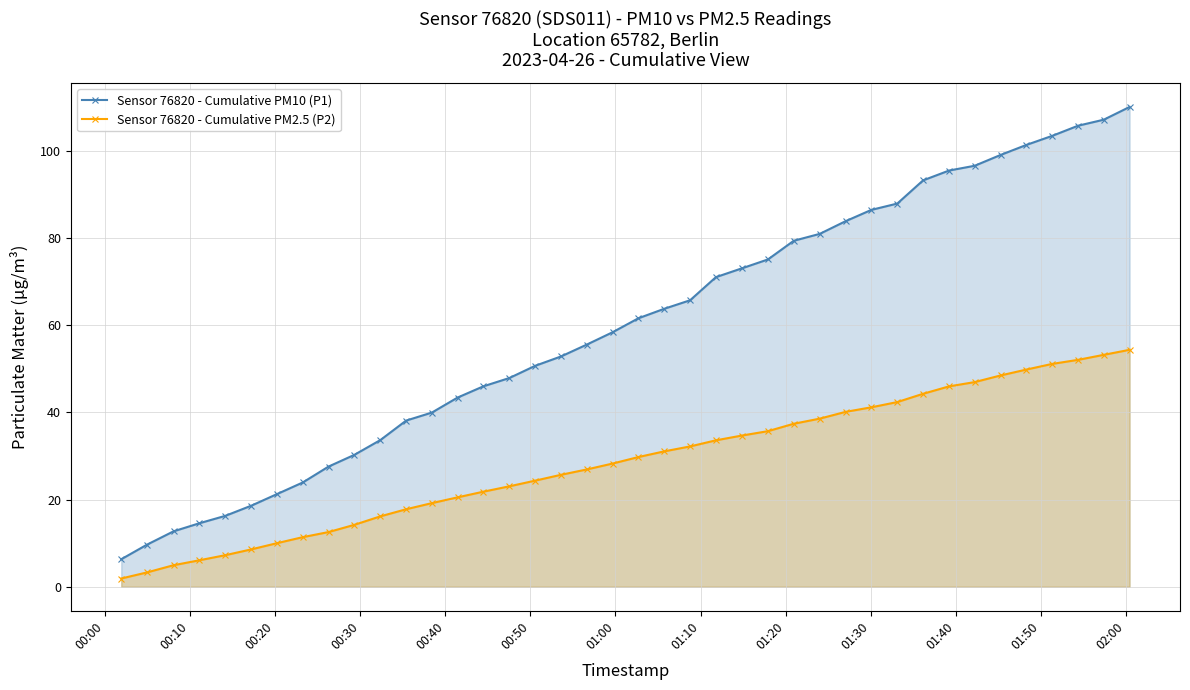

Which series has the largest total across all categories?

Sensor 76820 - Cumulative PM10 (P1)